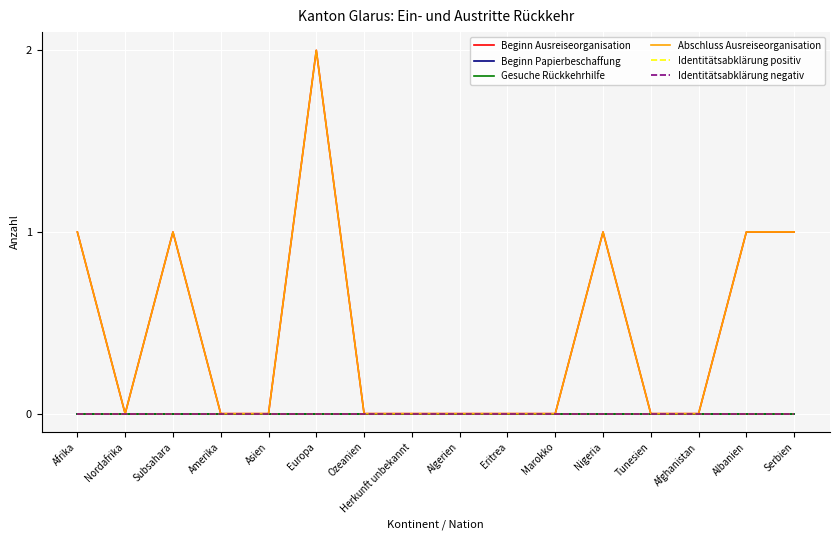

Is this an area chart (filled region under the line)?

No